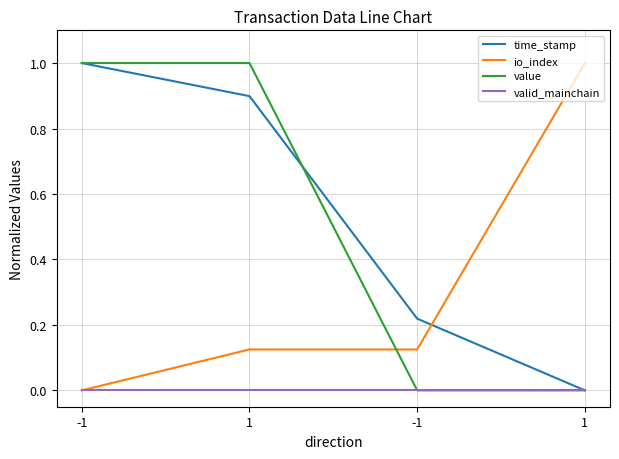

Read the value value at -1.

1.0